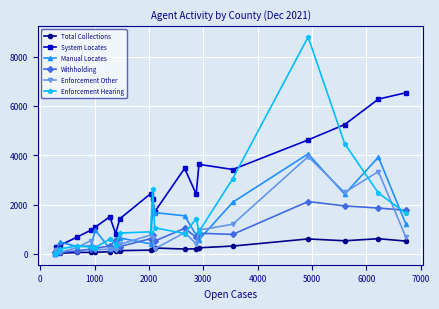

What is the average value of the System Locates series?

2455.0